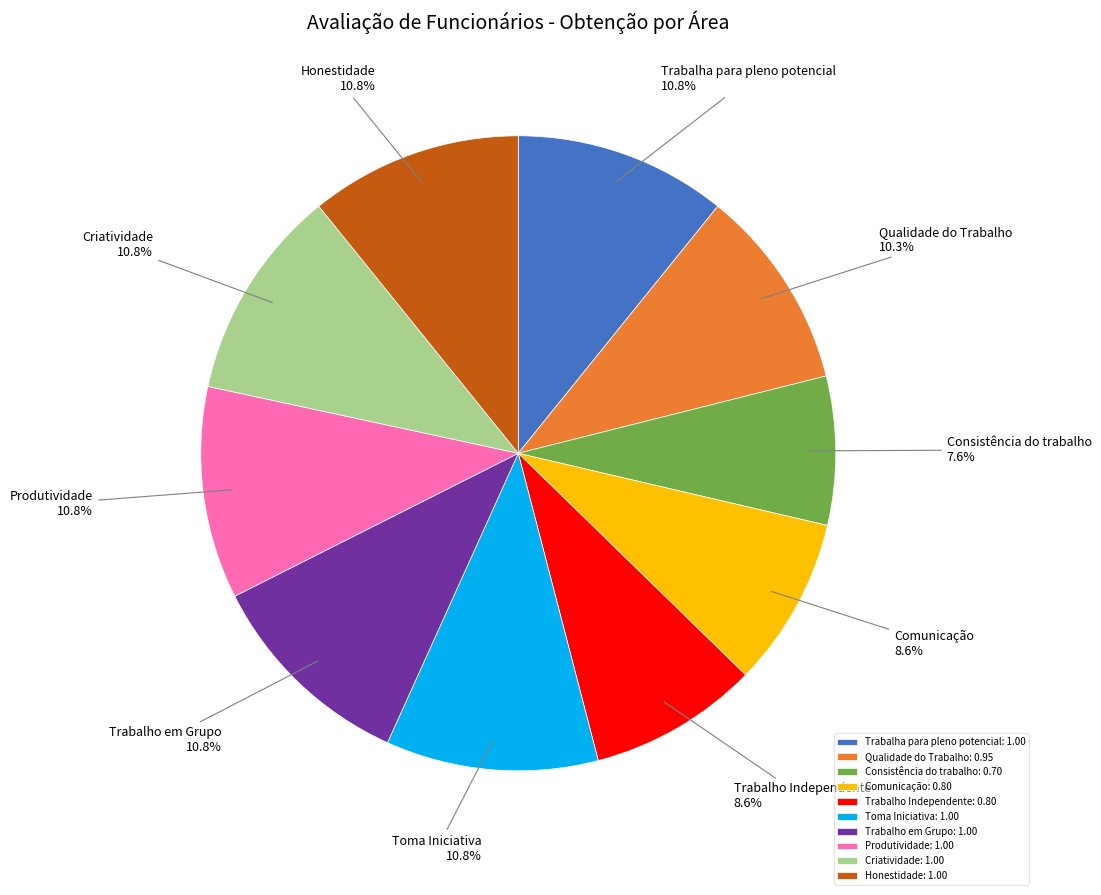

Is it true that Toma Iniciativa is 11% of the pie?

True